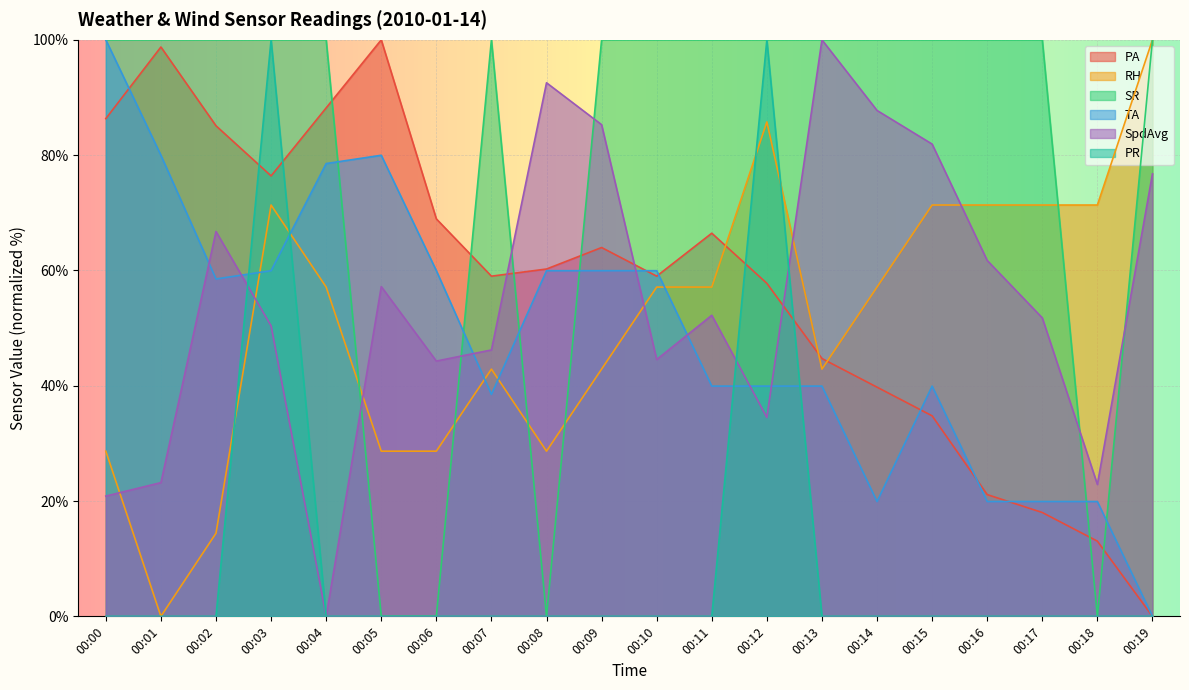

Which series has the largest range (max minus min)?

PA